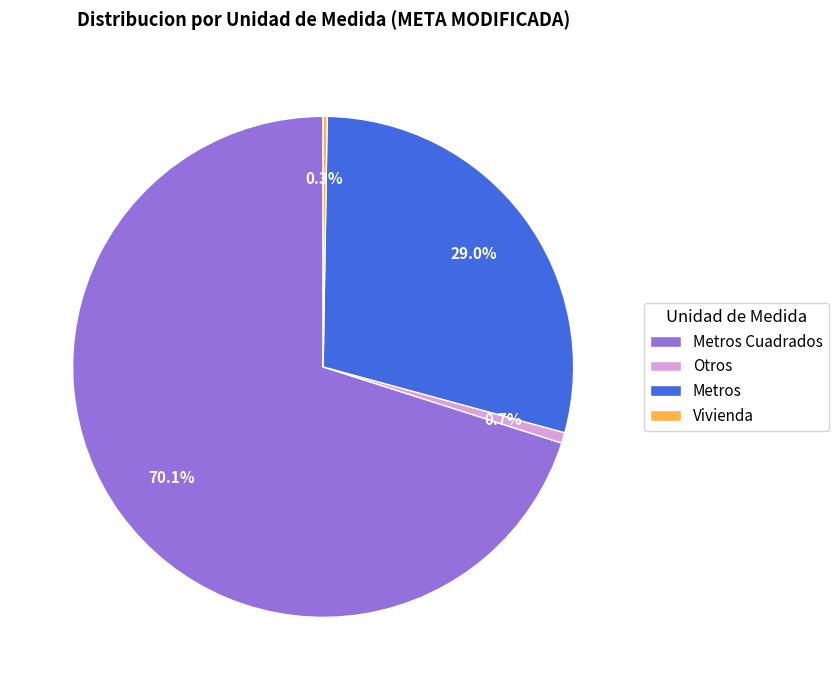

Which has a higher value, Metros or Metros Cuadrados?

Metros Cuadrados